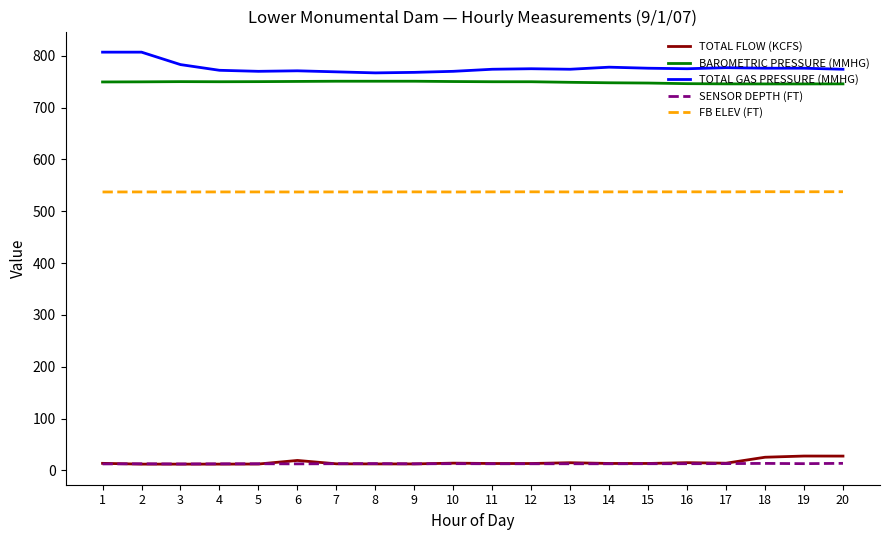

What is the average value of the TOTAL FLOW (KCFS) series?

15.5